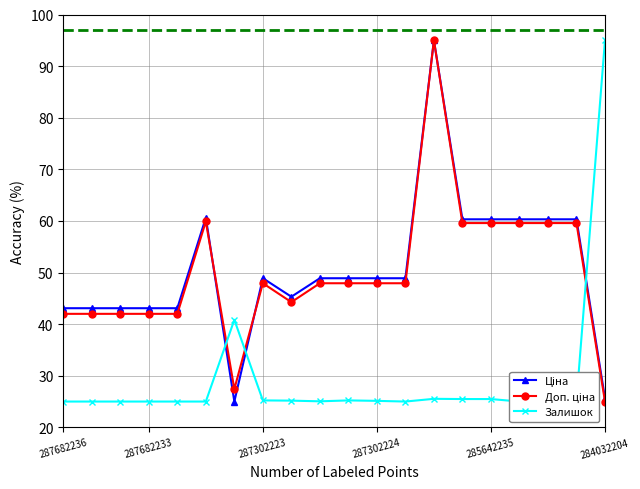

Rank the series by their maximum value, from lowest to highest.

Ціна, Доп. ціна, Залишок